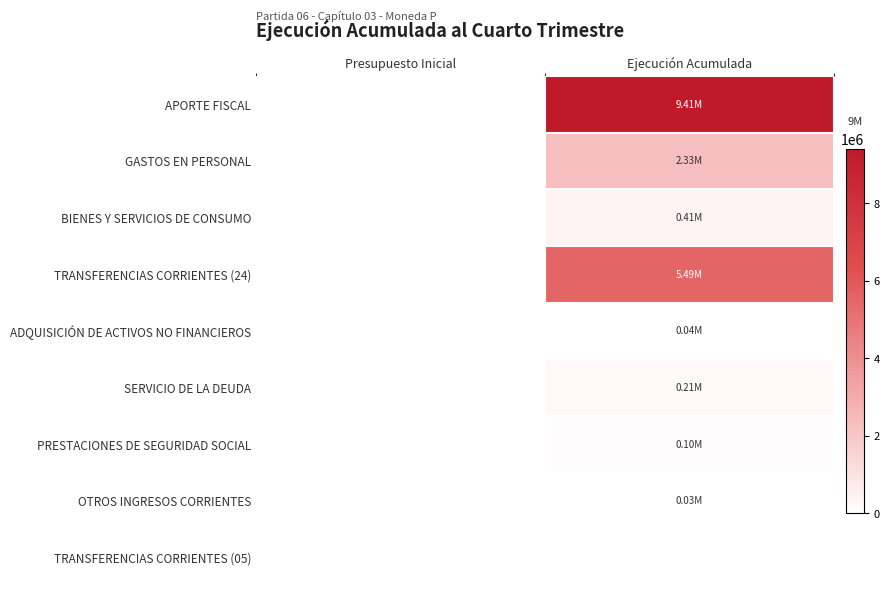

Reading left to right, extract all data points from this chart.

APORTE FISCAL: Presupuesto Inicial=0	Ejecución Acumulada=9412585
GASTOS EN PERSONAL: Presupuesto Inicial=0	Ejecución Acumulada=2333881
BIENES Y SERVICIOS DE CONSUMO: Presupuesto Inicial=0	Ejecución Acumulada=406428
TRANSFERENCIAS CORRIENTES (24): Presupuesto Inicial=0	Ejecución Acumulada=5486667
ADQUISICIÓN DE ACTIVOS NO FINANCIEROS: Presupuesto Inicial=0	Ejecución Acumulada=35109
SERVICIO DE LA DEUDA: Presupuesto Inicial=0	Ejecución Acumulada=206532
PRESTACIONES DE SEGURIDAD SOCIAL: Presupuesto Inicial=0	Ejecución Acumulada=100980
OTROS INGRESOS CORRIENTES: Presupuesto Inicial=0	Ejecución Acumulada=28467
TRANSFERENCIAS CORRIENTES (05): Presupuesto Inicial=0	Ejecución Acumulada=0